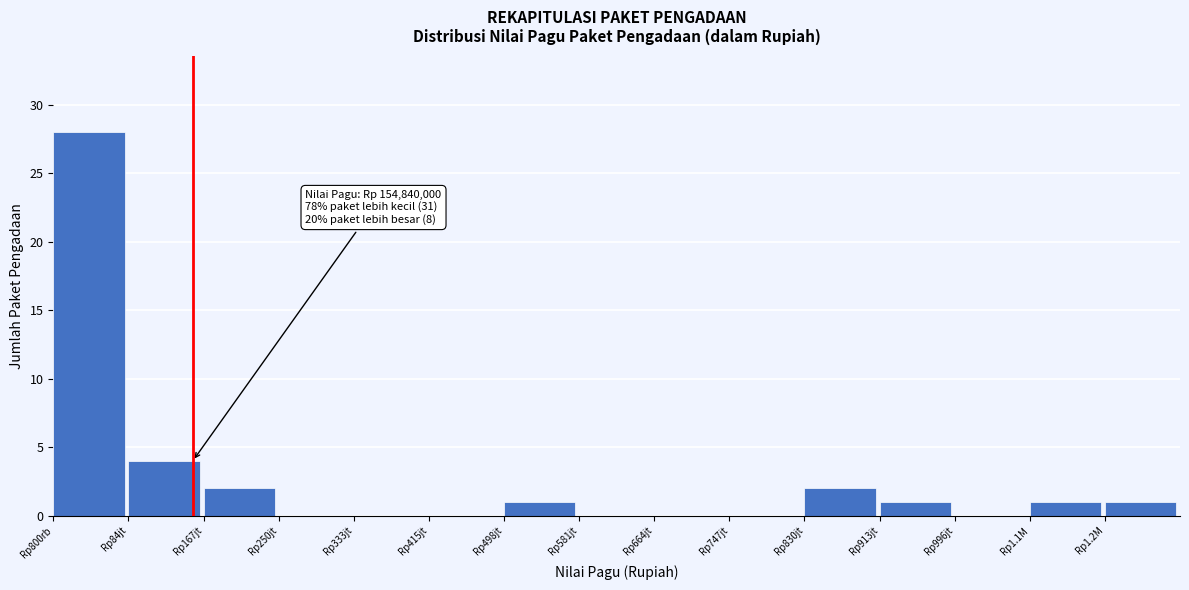

Reading left to right, extract all data points from this chart.

Rp800rb=28	Rp84jt=4	Rp167jt=2	Rp250jt=0	Rp333jt=0	Rp415jt=0	Rp498jt=1	Rp581jt=0	Rp664jt=0	Rp747jt=0	Rp830jt=2	Rp913jt=1	Rp996jt=0	Rp1.1M=1	Rp1.2M=1